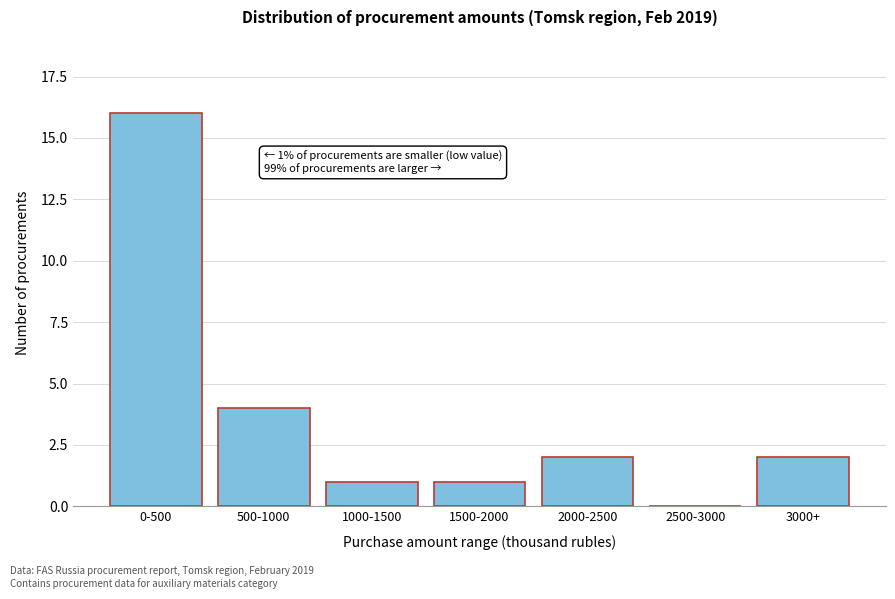

Reading right to left, transcribe all the data shown in this chart.

3000+=2	2500-3000=0	2000-2500=2	1500-2000=1	1000-1500=1	500-1000=4	0-500=16